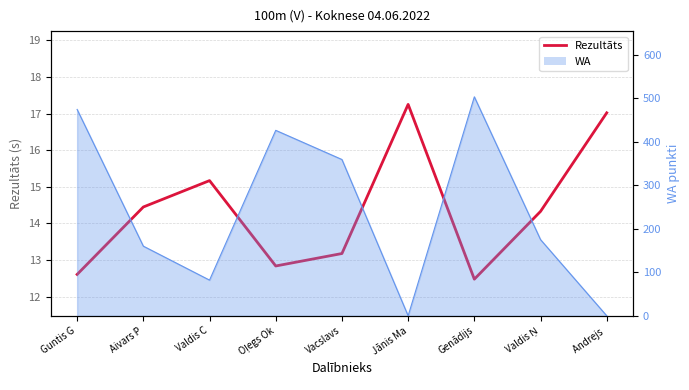

What is the sum of all values?

129.3